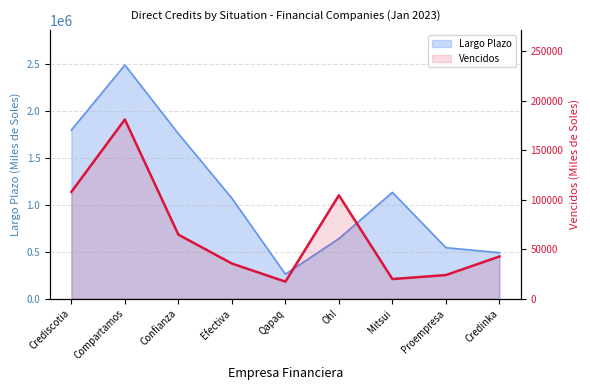

What is the maximum value shown in the chart?

180890.9